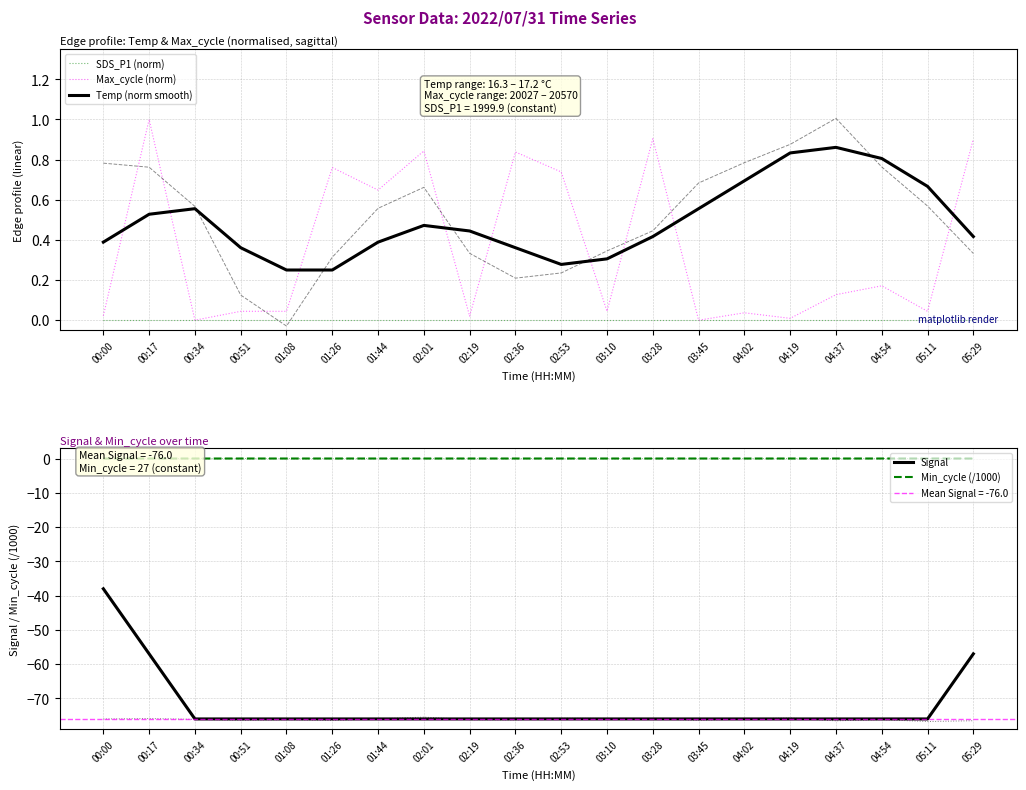

At how many categories does at least one series exceed -25?

20